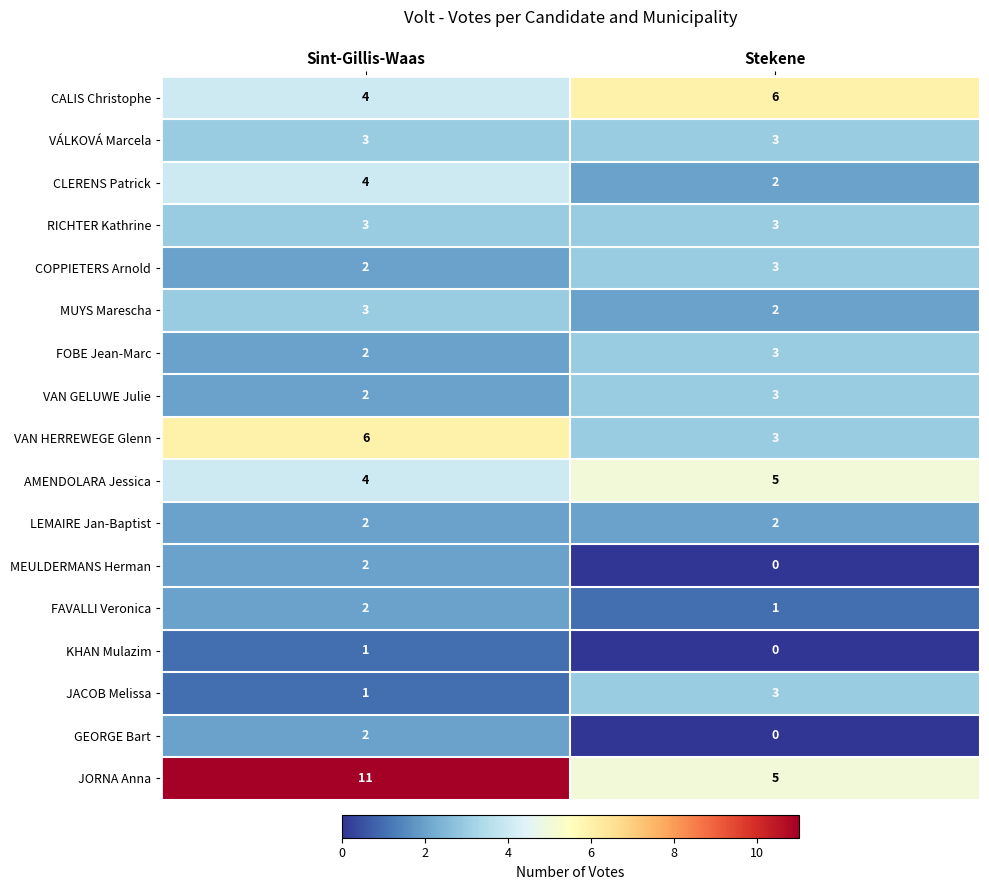

Which series has the largest range (max minus min)?

JORNA Anna